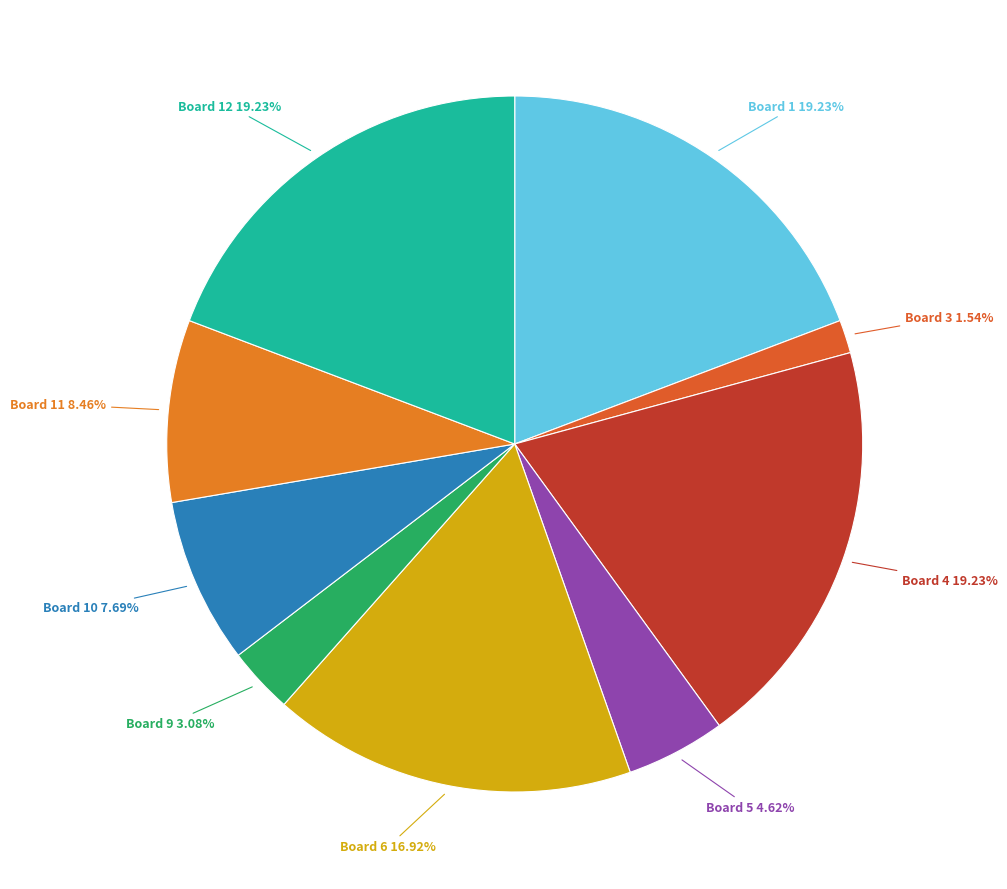

Which category has the biggest portion of the pie?

Board 1